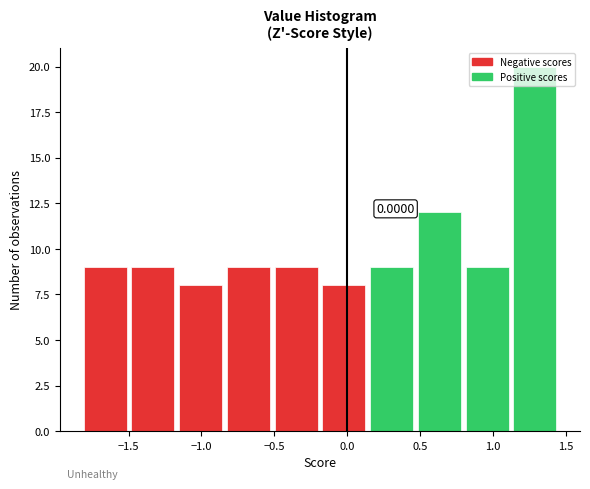

Which range on the x-axis has the tallest bar?

1.10 to 1.45